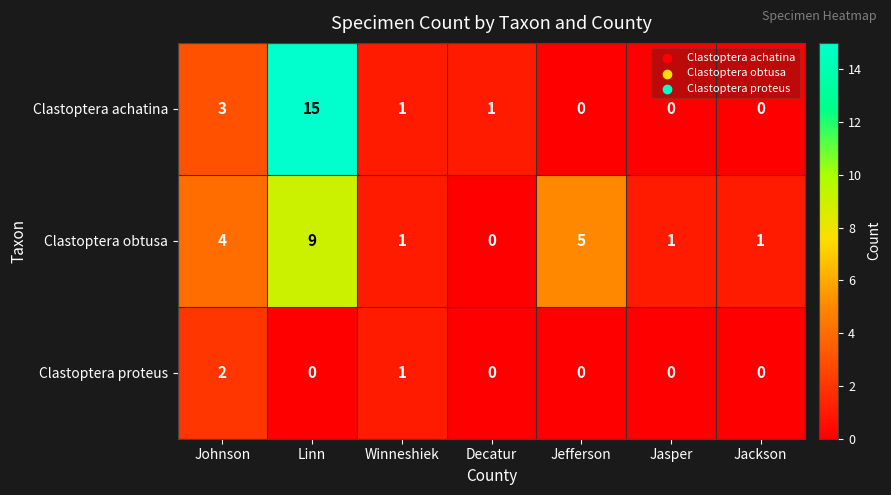

True or false: Clastoptera achatina has a value of 1 at Winneshiek.

True